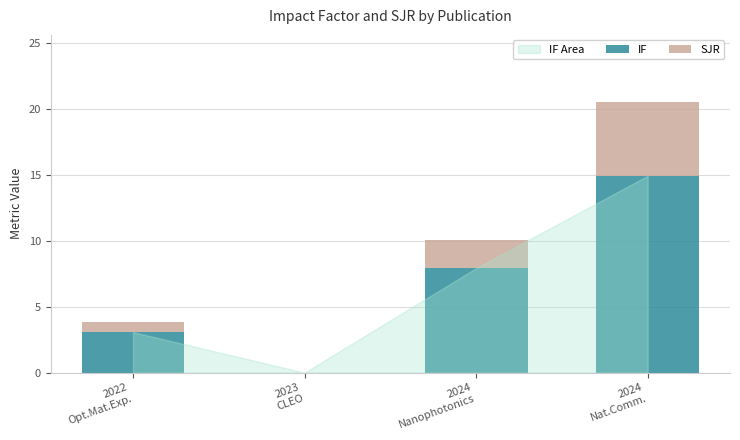

True or false: IF has a value of 26.6 at 2024
Nat.Comm..

False